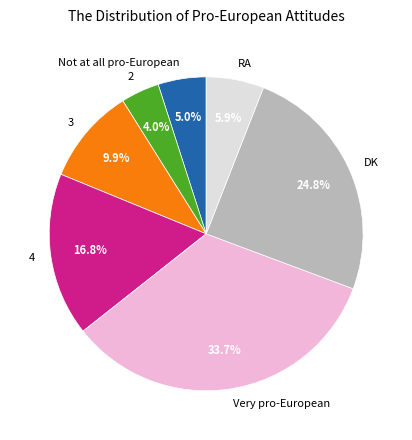

To the nearest percent, what is the average slice percentage?

14%